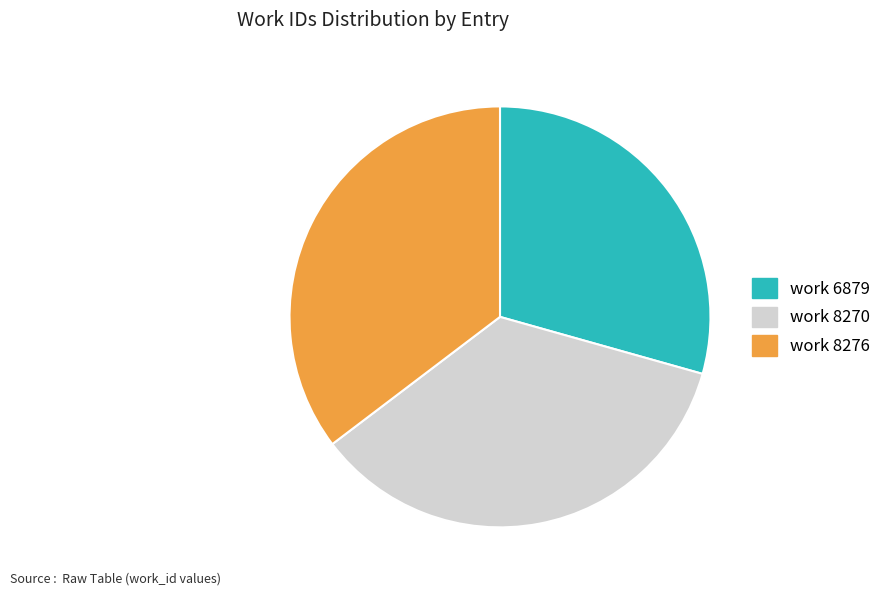

The work 6879 slice represents 20% of the pie. True or false?

False